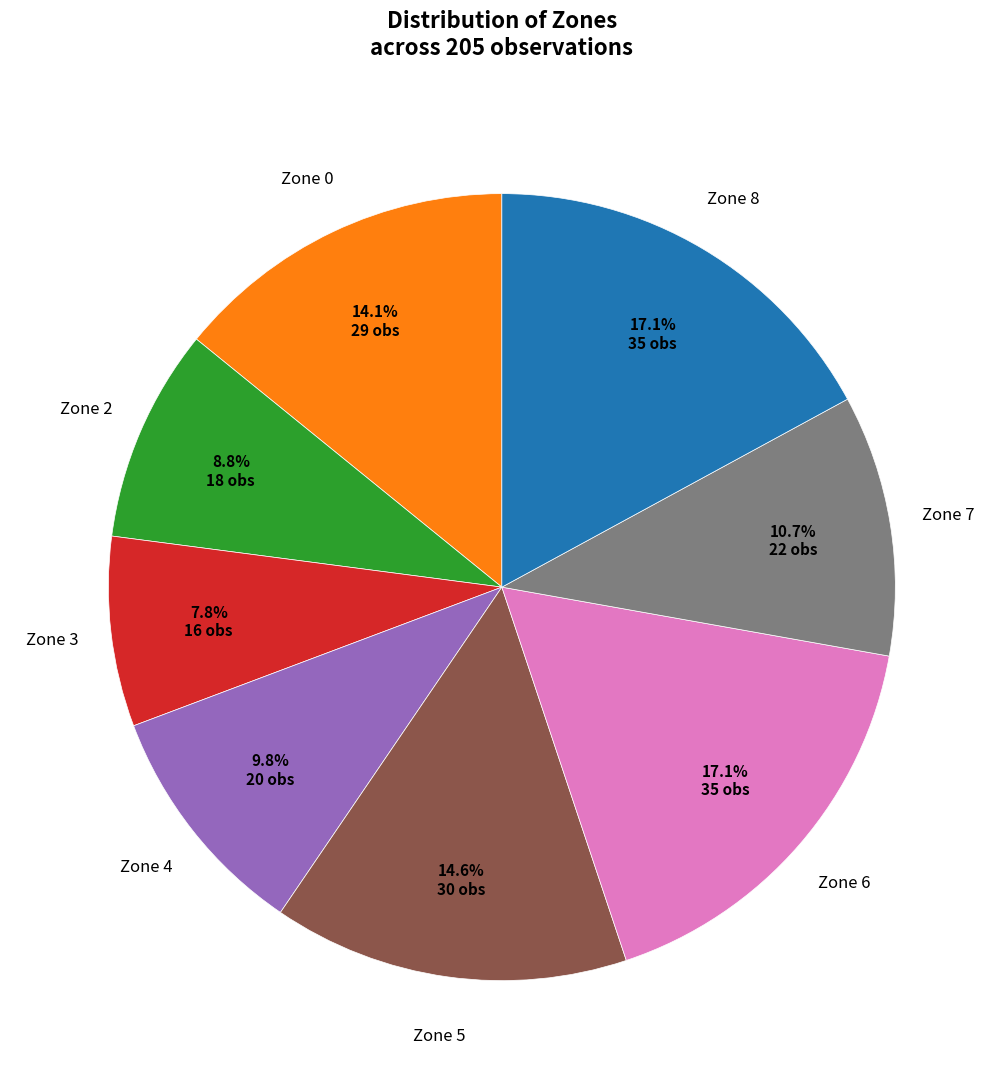

Is there a majority slice in this chart?

No